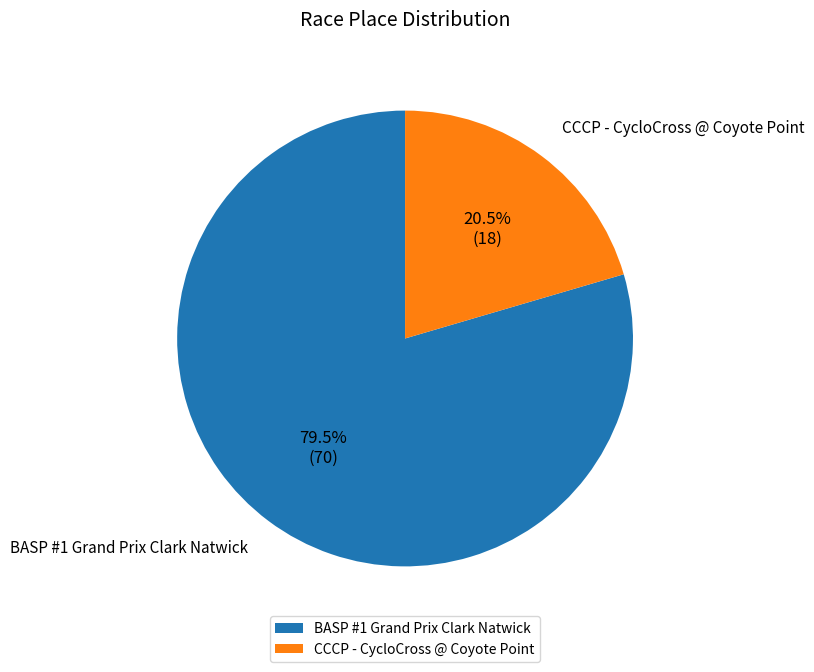

To the nearest percent, what is the combined percentage of CCCP - CycloCross @ Coyote Point and BASP #1 Grand Prix Clark Natwick?

100%